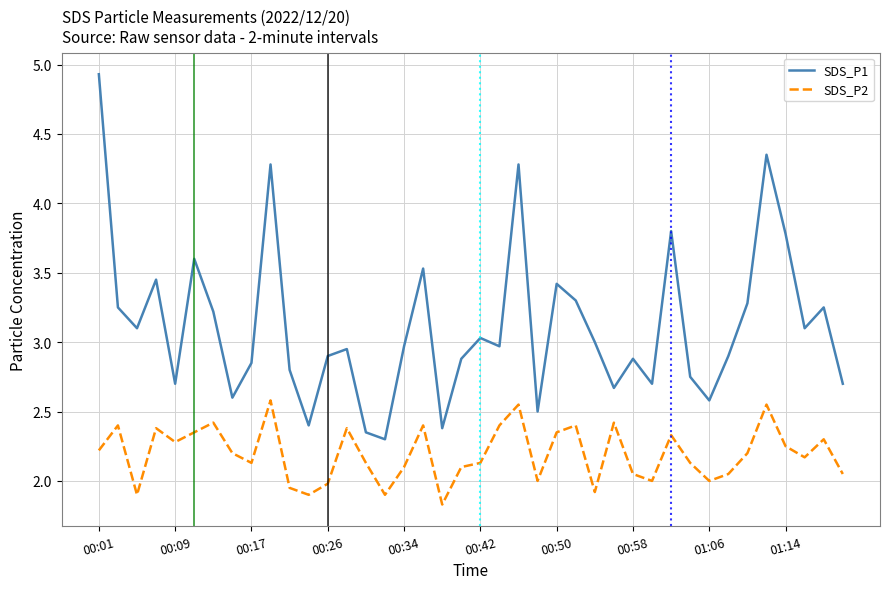

Which series has the largest total across all categories?

SDS_P1